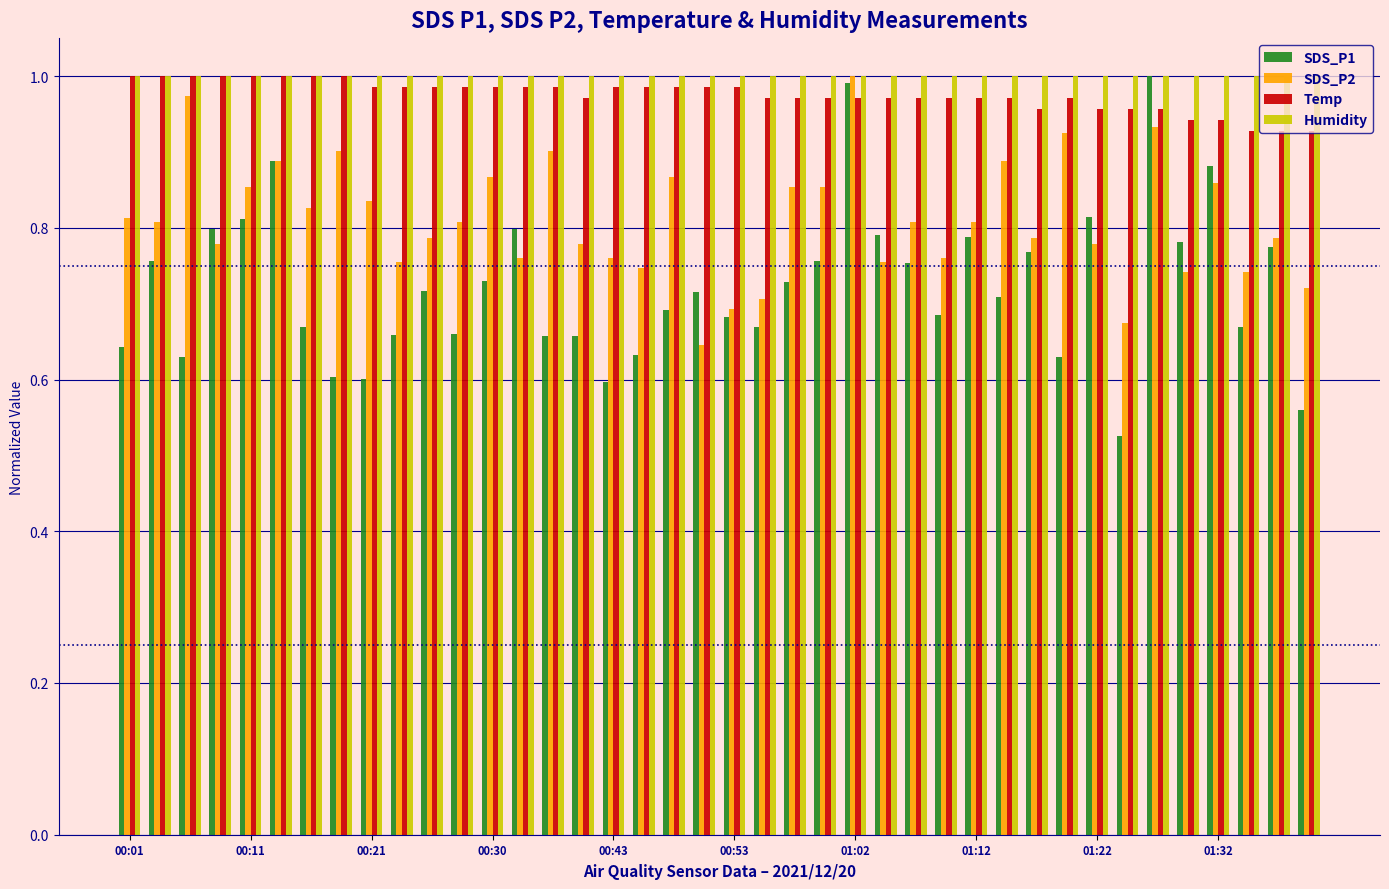

At how many categories does at least one series exceed 0?

40